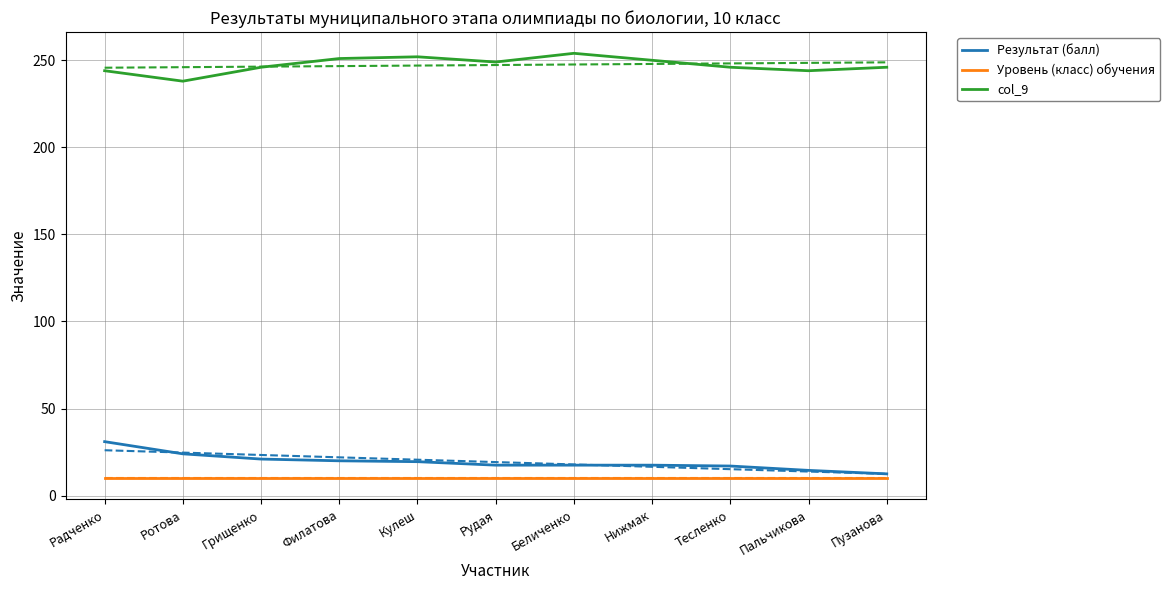

Between Радченко and Пальчикова, which is larger?

Радченко